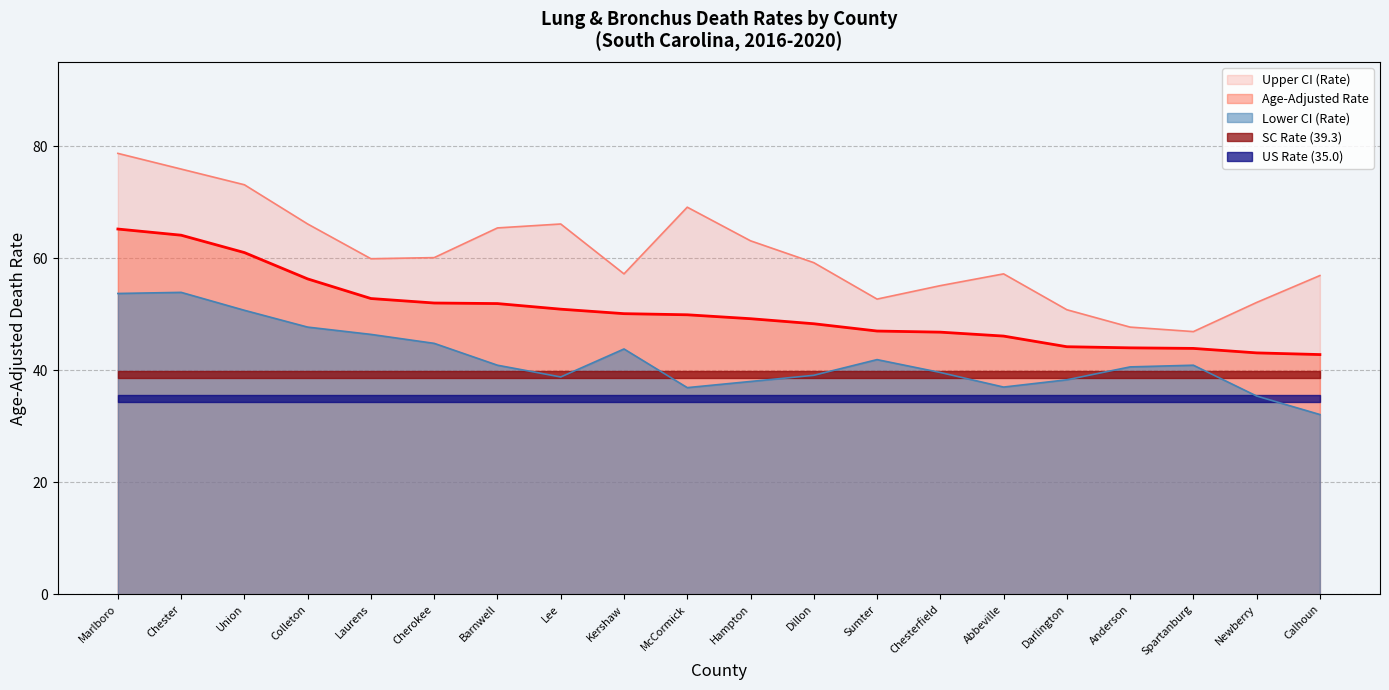

True or false: Lower CI (Rate) and Upper CI (Rate) intersect in this chart.

False